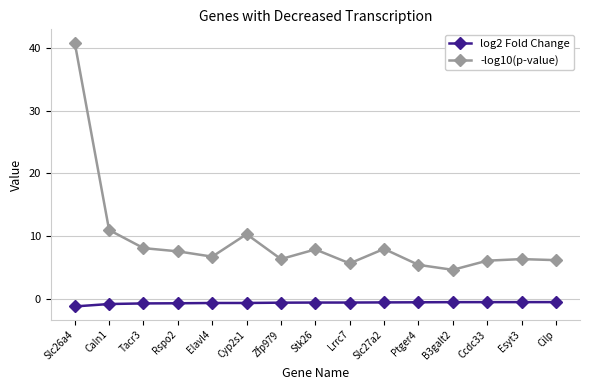

What is the sum of all log2 Fold Change values?

-10.0